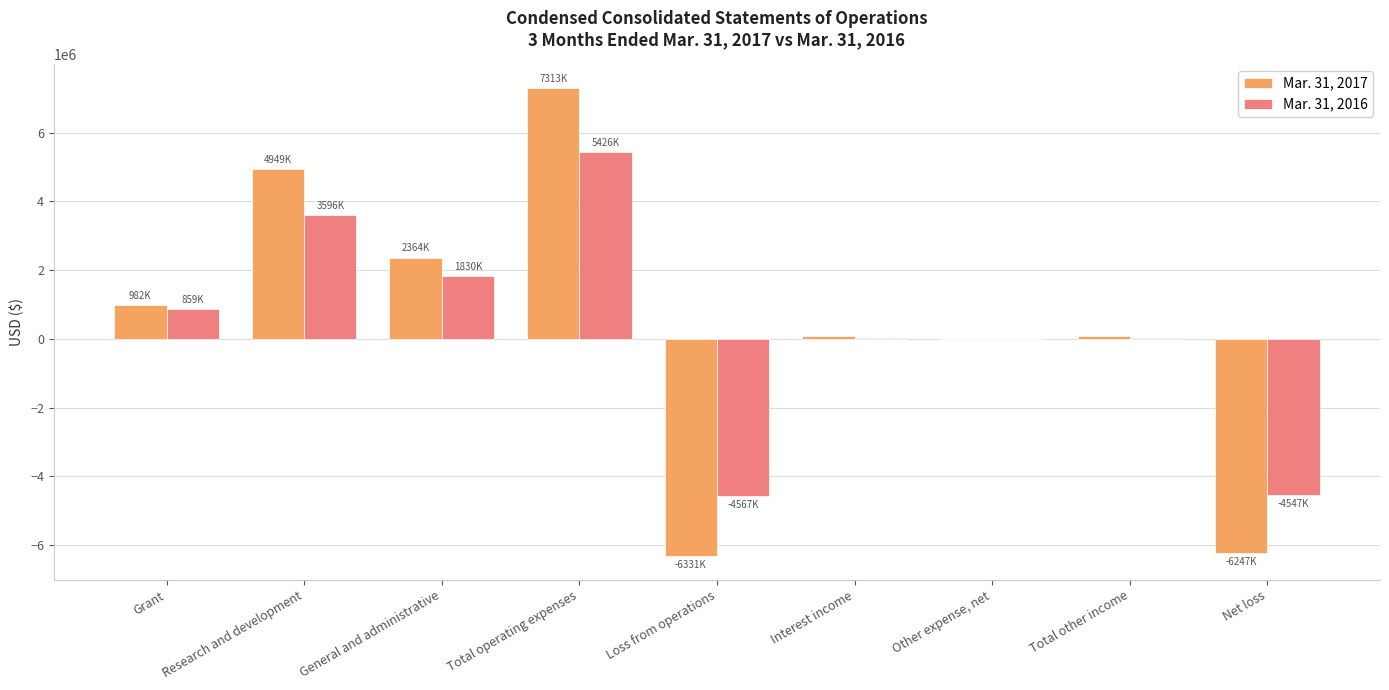

Which category has the highest value across all series?

Total operating expenses